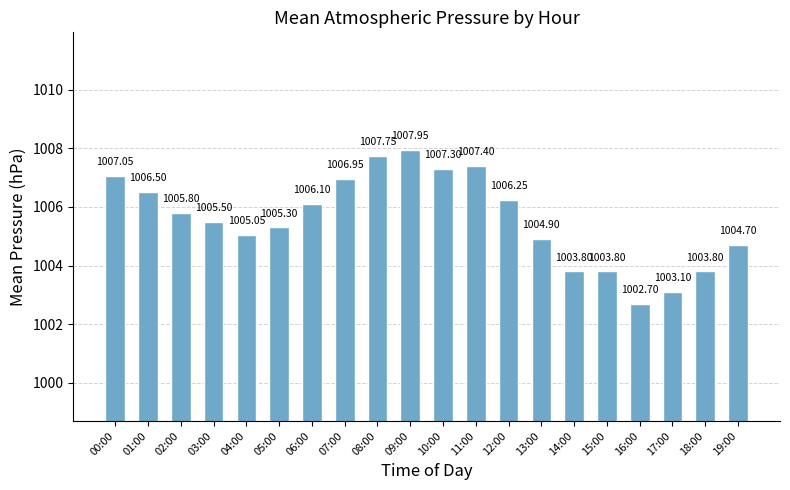

What is the smallest value displayed?

1002.7